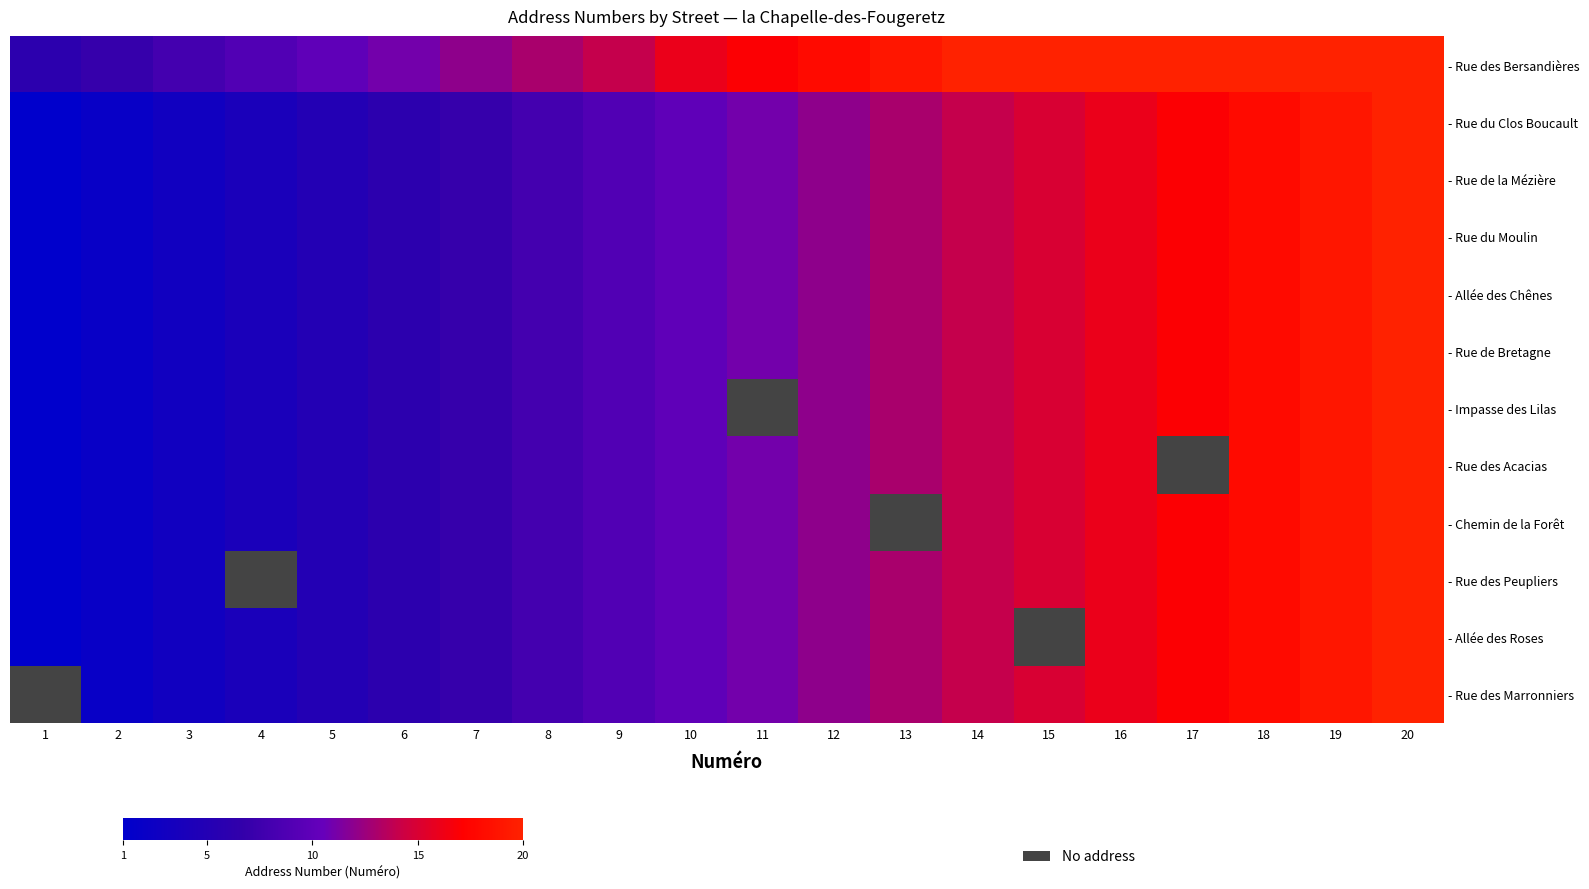

What is the difference between the maximum and minimum values in the - Allée des Roses series?

19.0